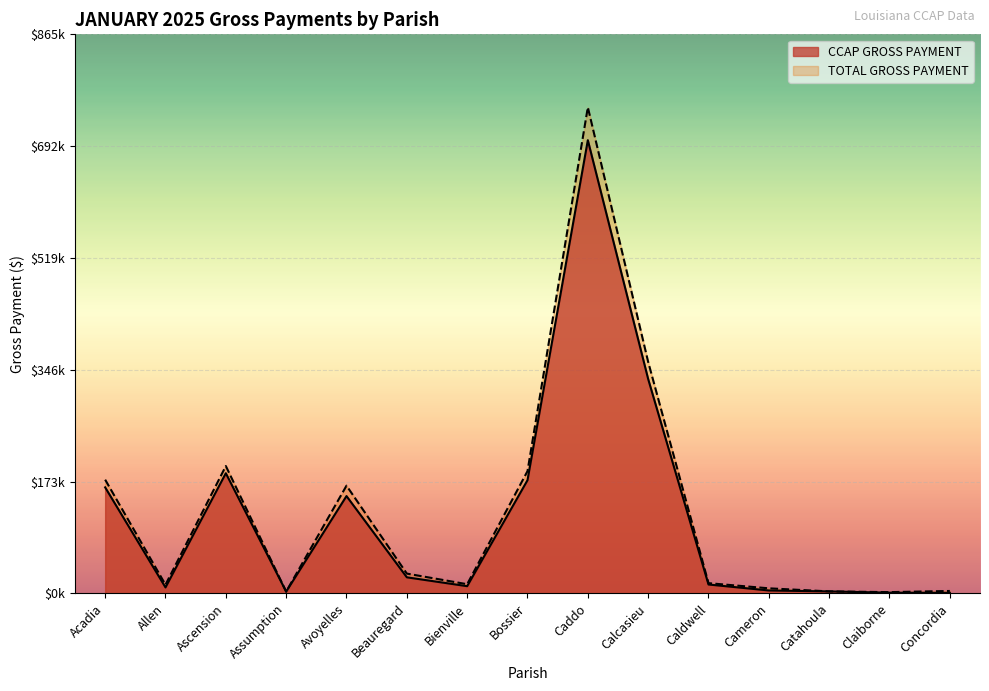

What is the label of the 6th point from the right?

Calcasieu